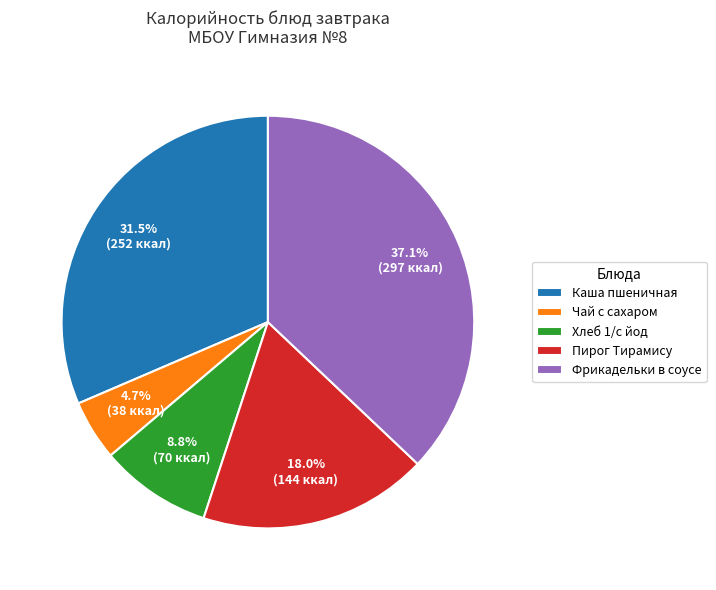

Count the number of slices in the pie.

5